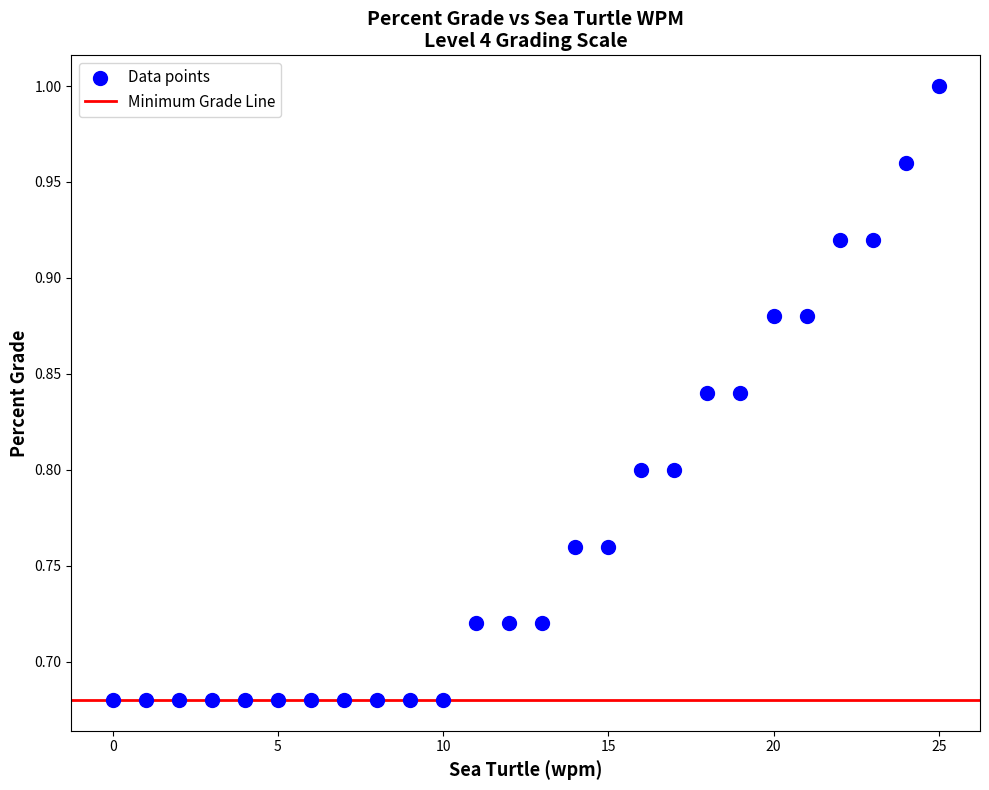

What is the range of Y values (max minus min)?

0.3